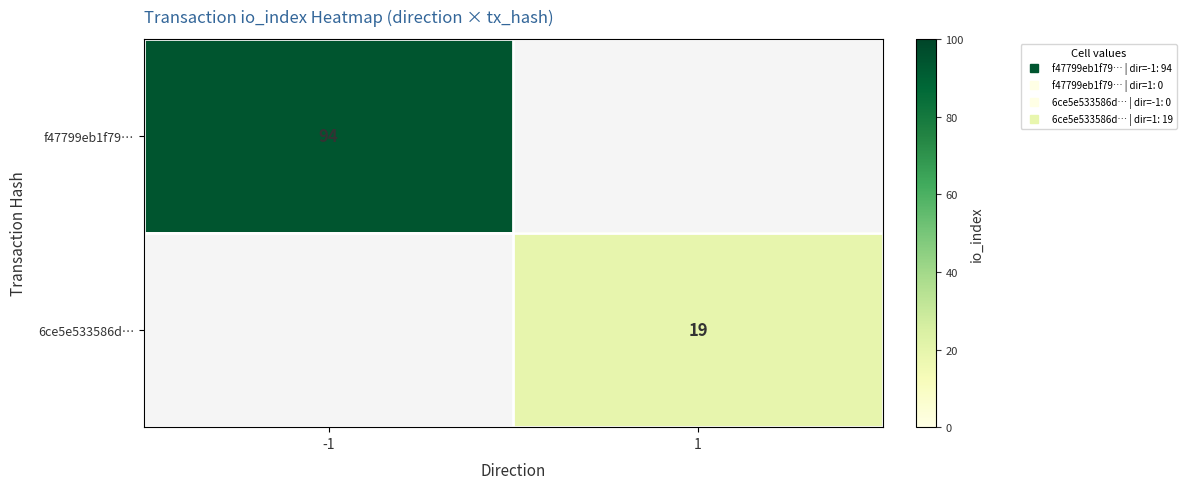

Is it true that f47799eb1f79… equals 94.0 at -1?

True